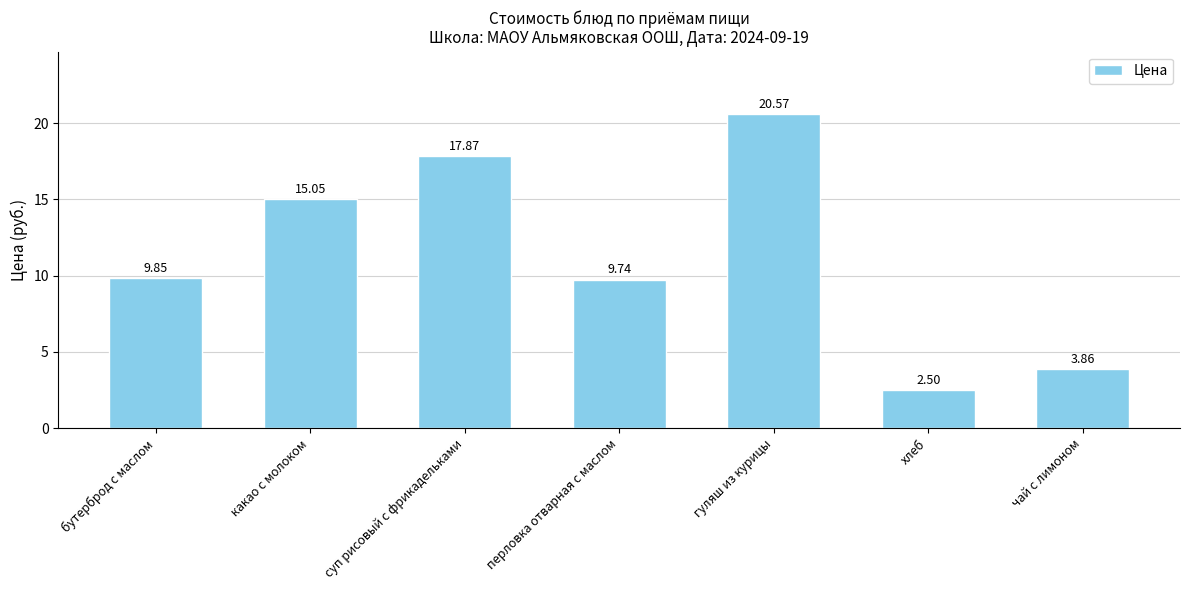

Count the number of data series in this chart.

1